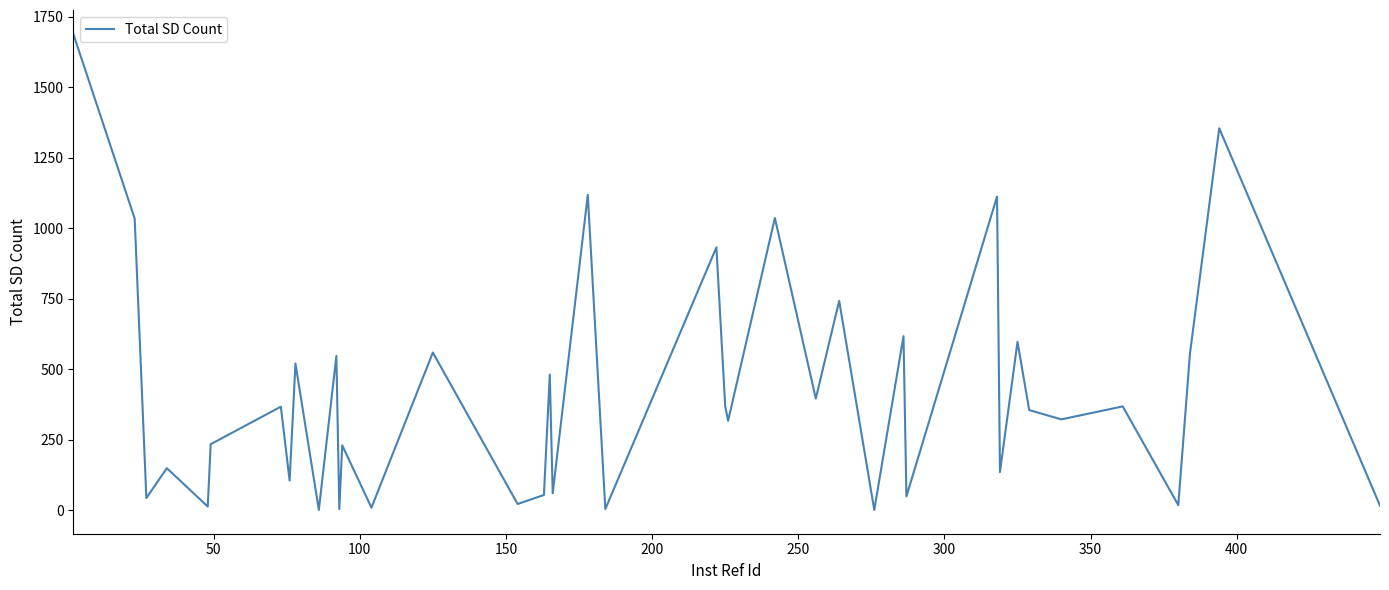

What is the average value?

413